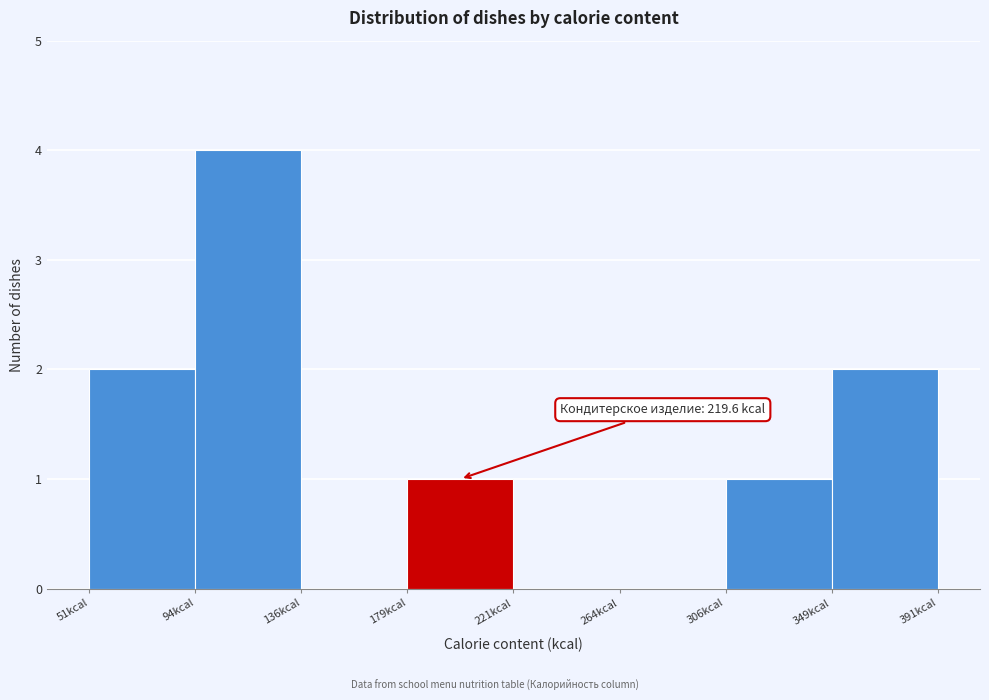

Which range on the x-axis has the tallest bar?

95 to 135